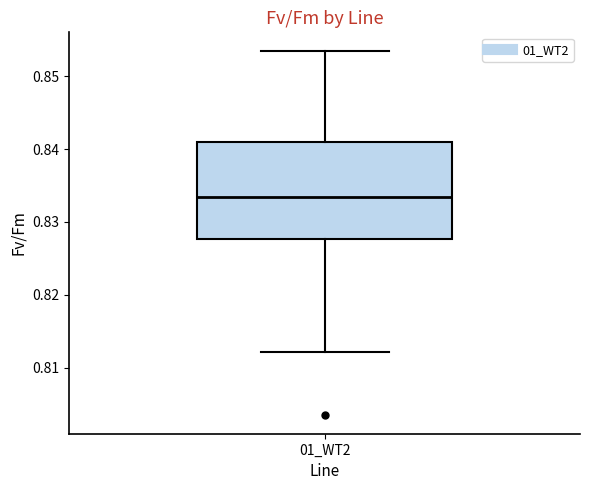

Read this box plot against the y-axis: the position of the median line, the range covered by the box, and the ends of both whiskers. The values are not printed on the chart, so give them approximately, as read against the axis.

median 0.833, box 0.828 to 0.841, whiskers 0.812 to 0.854